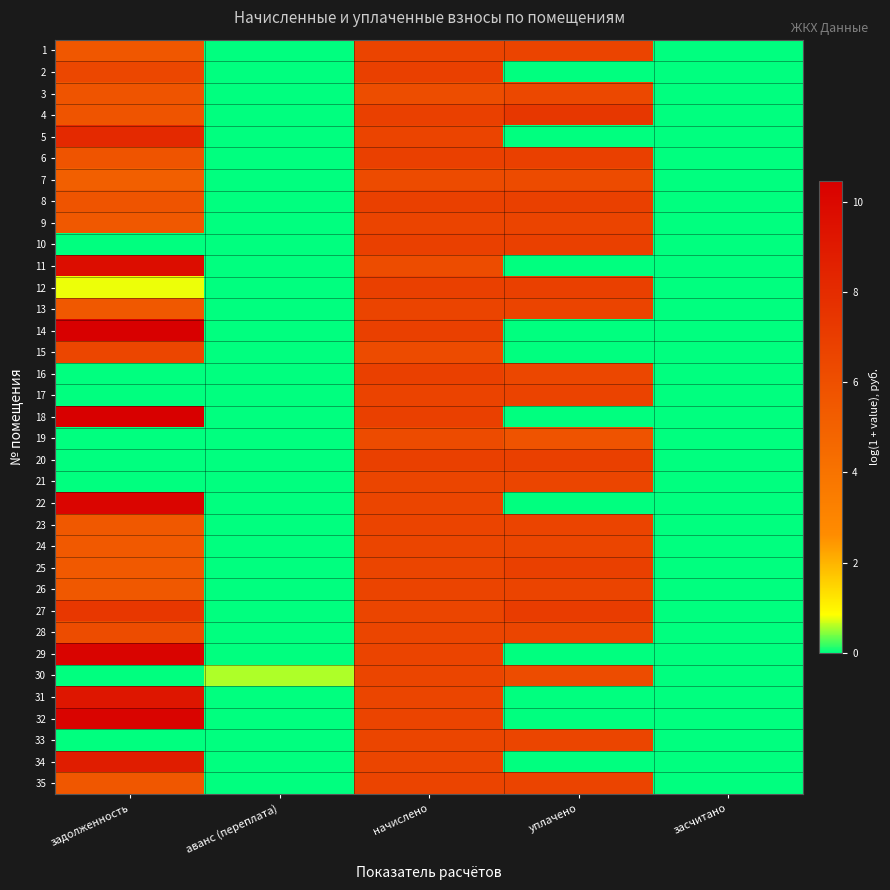

Reading right to left, list all the values displayed in this chart.

1: засчитано=0.0	уплачено=6.6	начислено=6.6	аванс (переплата)=0.0	задолженность=5.6
2: засчитано=0.0	уплачено=0.0	начислено=6.9	аванс (переплата)=0.0	задолженность=6.5
3: засчитано=0.0	уплачено=6.4	начислено=6.1	аванс (переплата)=0.0	задолженность=5.7
4: засчитано=0.0	уплачено=7.4	начислено=6.9	аванс (переплата)=0.0	задолженность=5.8
5: засчитано=0.0	уплачено=0.0	начислено=6.6	аванс (переплата)=0.0	задолженность=8.1
6: засчитано=0.0	уплачено=6.9	начислено=6.9	аванс (переплата)=0.0	задолженность=5.8
7: засчитано=0.0	уплачено=6.2	начислено=6.2	аванс (переплата)=0.0	задолженность=5.1
8: засчитано=0.0	уплачено=6.8	начислено=6.8	аванс (переплата)=0.0	задолженность=5.8
9: засчитано=0.0	уплачено=6.6	начислено=6.6	аванс (переплата)=0.0	задолженность=5.5
10: засчитано=0.0	уплачено=6.9	начислено=6.9	аванс (переплата)=0.0	задолженность=0.0
11: засчитано=0.0	уплачено=0.0	начислено=6.2	аванс (переплата)=0.0	задолженность=9.7
12: засчитано=0.0	уплачено=6.8	начислено=6.8	аванс (переплата)=0.0	задолженность=0.8
13: засчитано=0.0	уплачено=6.6	начислено=6.6	аванс (переплата)=0.0	задолженность=5.5
14: засчитано=0.0	уплачено=0.0	начислено=6.9	аванс (переплата)=0.0	задолженность=10.5
15: засчитано=0.0	уплачено=0.0	начислено=6.2	аванс (переплата)=0.0	задолженность=6.5
16: засчитано=0.0	уплачено=6.5	начислено=6.9	аванс (переплата)=0.0	задолженность=0.0
17: засчитано=0.0	уплачено=6.7	начислено=6.7	аванс (переплата)=0.0	задолженность=0.0
18: засчитано=0.0	уплачено=0.0	начислено=6.9	аванс (переплата)=0.0	задолженность=10.4
19: засчитано=0.0	уплачено=5.8	начислено=6.2	аванс (переплата)=0.0	задолженность=0.0
20: засчитано=0.0	уплачено=6.9	начислено=6.9	аванс (переплата)=0.0	задолженность=0.0
21: засчитано=0.0	уплачено=6.6	начислено=6.6	аванс (переплата)=0.0	задолженность=0.0
22: засчитано=0.0	уплачено=0.0	начислено=6.5	аванс (переплата)=0.0	задолженность=10.1
23: засчитано=0.0	уплачено=6.6	начислено=6.6	аванс (переплата)=0.0	задолженность=5.5
24: засчитано=0.0	уплачено=6.6	начислено=6.6	аванс (переплата)=0.0	задолженность=5.5
25: засчитано=0.0	уплачено=6.9	начислено=6.6	аванс (переплата)=0.0	задолженность=5.5
26: засчитано=0.0	уплачено=6.6	начислено=6.6	аванс (переплата)=0.0	задолженность=5.5
27: засчитано=0.0	уплачено=7.1	начислено=6.6	аванс (переплата)=0.0	задолженность=7.3
28: засчитано=0.0	уплачено=6.6	начислено=6.5	аванс (переплата)=0.0	задолженность=6.2
29: засчитано=0.0	уплачено=0.0	начислено=6.6	аванс (переплата)=0.0	задолженность=10.2
30: засчитано=0.0	уплачено=6.2	начислено=6.6	аванс (переплата)=0.6	задолженность=0.0
31: засчитано=0.0	уплачено=0.0	начислено=6.6	аванс (переплата)=0.0	задолженность=9.2
32: засчитано=0.0	уплачено=0.0	начислено=6.6	аванс (переплата)=0.0	задолженность=10.2
33: засчитано=0.0	уплачено=6.6	начислено=6.6	аванс (переплата)=0.0	задолженность=0.0
34: засчитано=0.0	уплачено=0.0	начислено=6.6	аванс (переплата)=0.0	задолженность=8.8
35: засчитано=0.0	уплачено=6.6	начислено=6.6	аванс (переплата)=0.0	задолженность=5.5